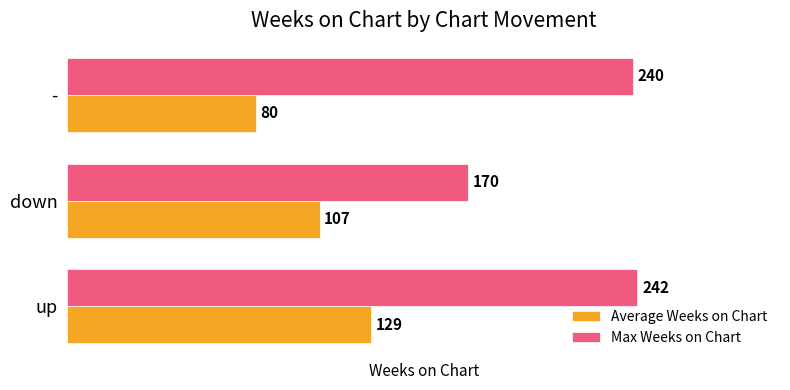

What is the average value of the Max Weeks on Chart series?

217